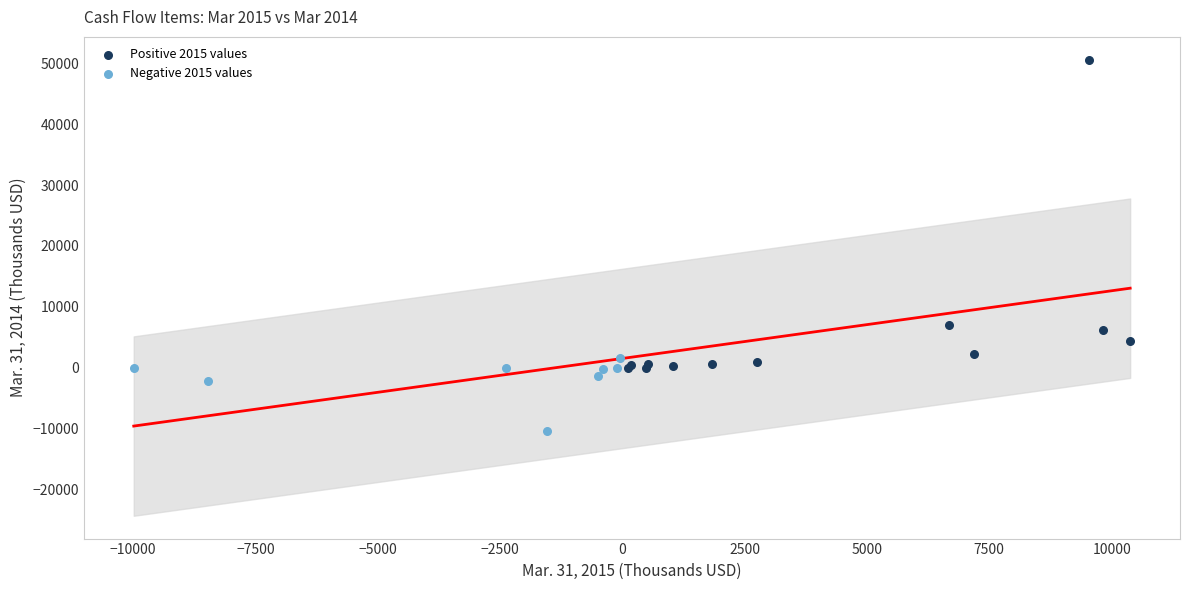

Which series contains the highest Y value?

Positive 2015 values